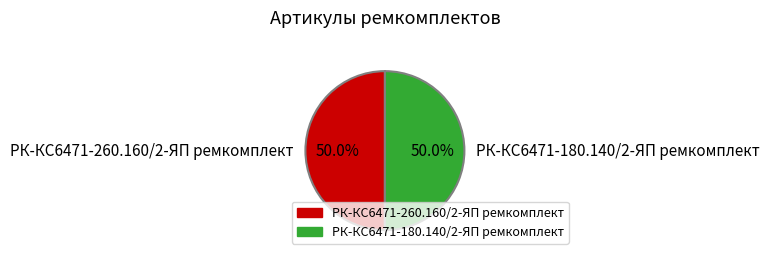

To the nearest percent, what percentage of the pie is РК-КС6471-260.160/2-ЯП ремкомплект?

50%